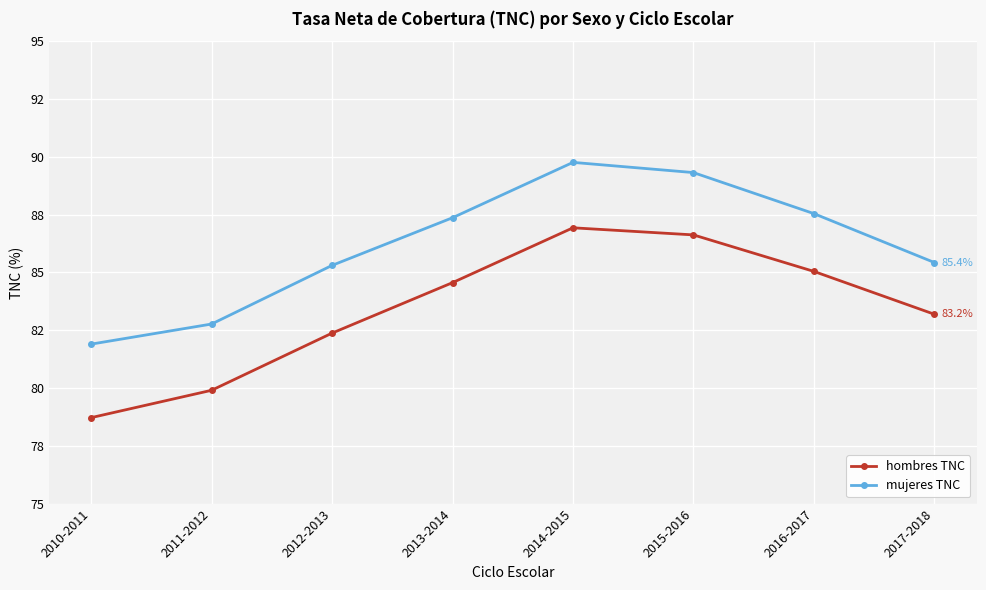

What position from the left is 2012-2013?

3